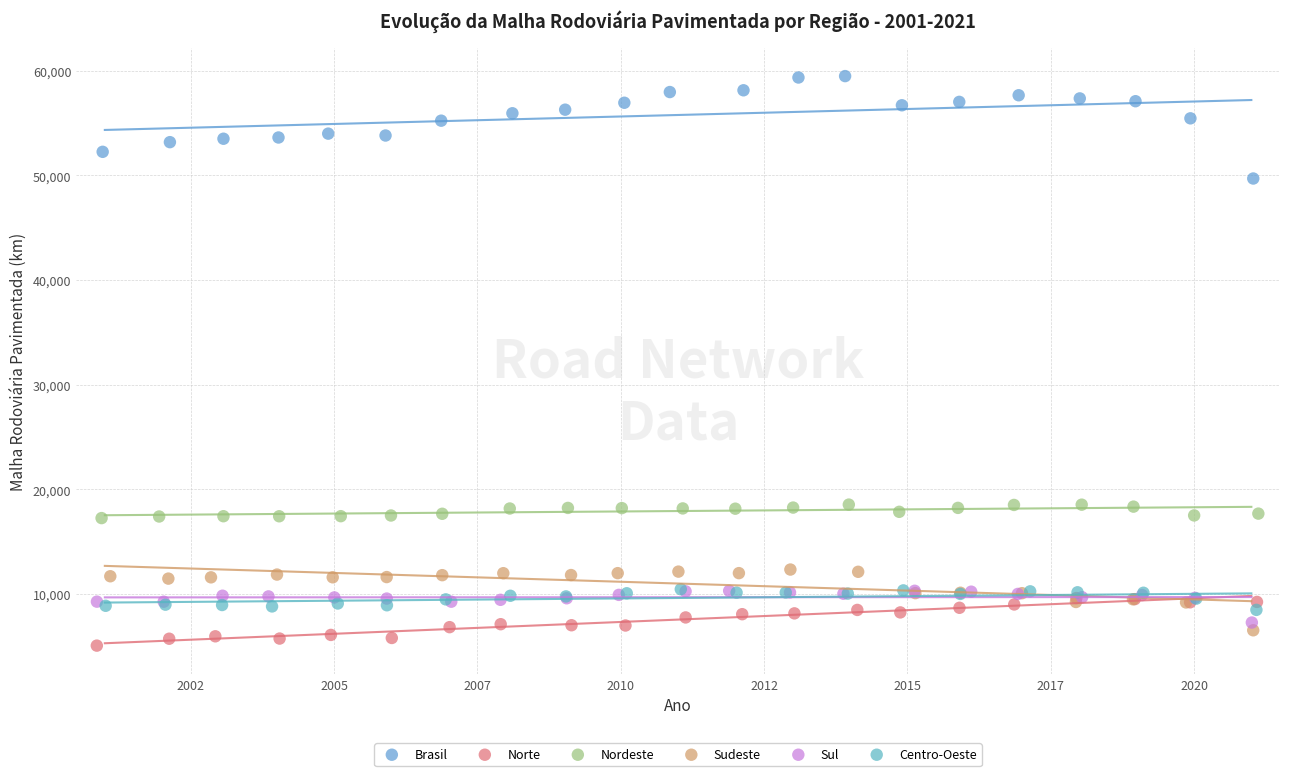

Which series contains the lowest Y value?

Norte